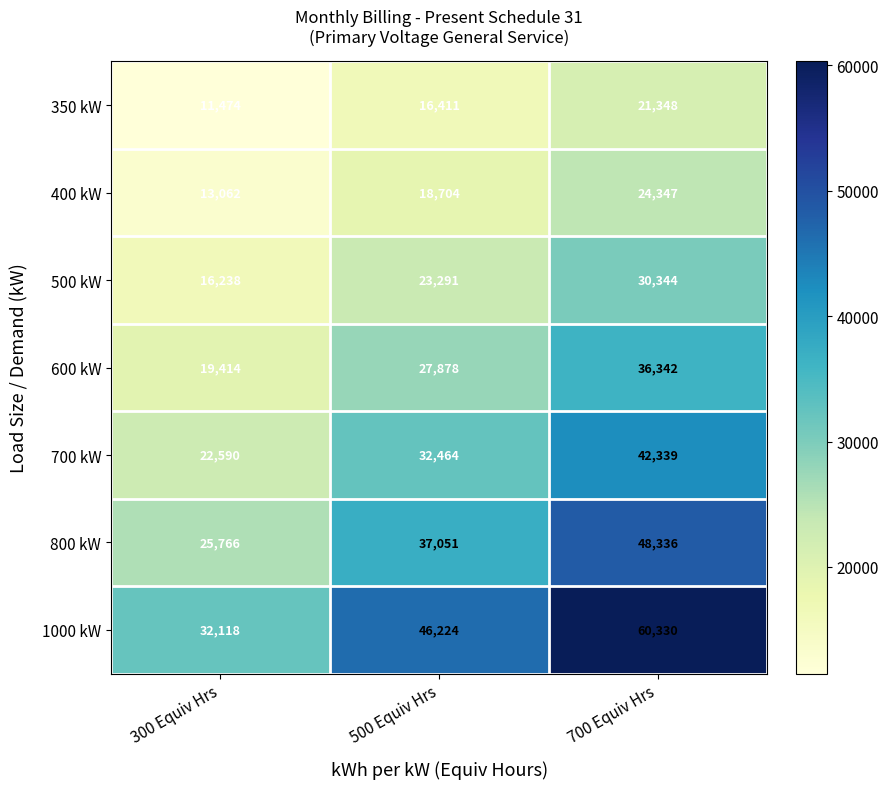

Rank the series by their maximum value, from highest to lowest.

1000 kW, 800 kW, 700 kW, 600 kW, 500 kW, 400 kW, 350 kW